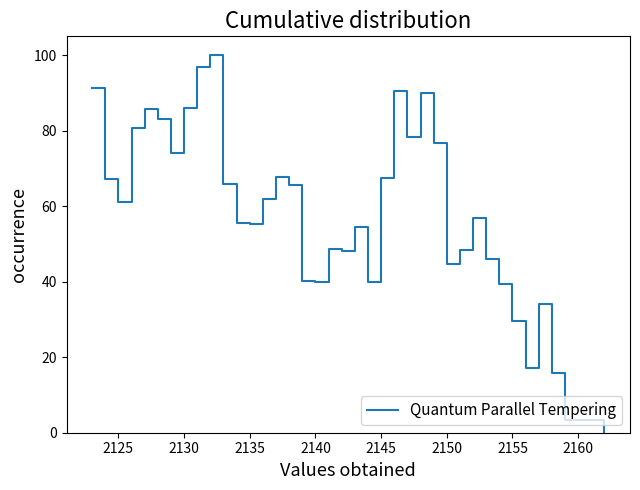

What is the difference between the maximum and minimum values?

100.0